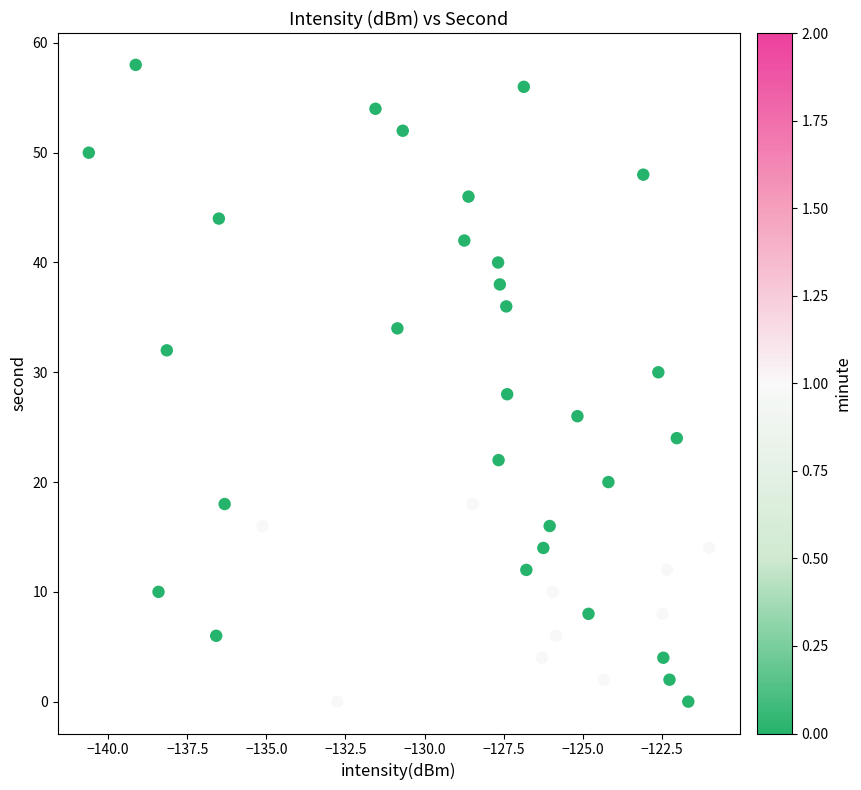

Count the number of points in this scatter plot.

40